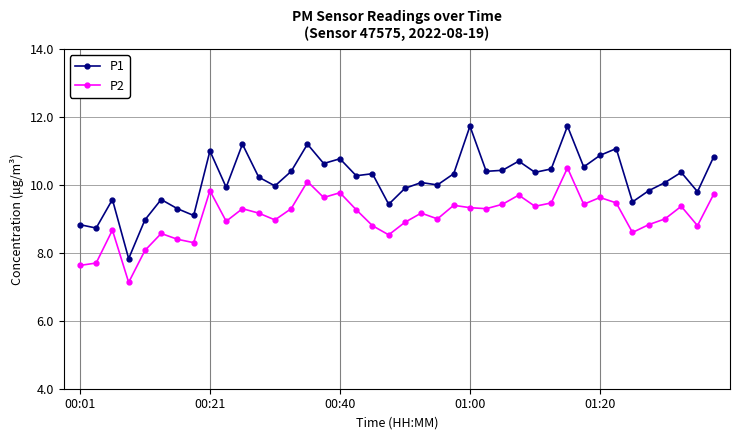

What is the difference between the maximum and minimum values in the P1 series?

3.9